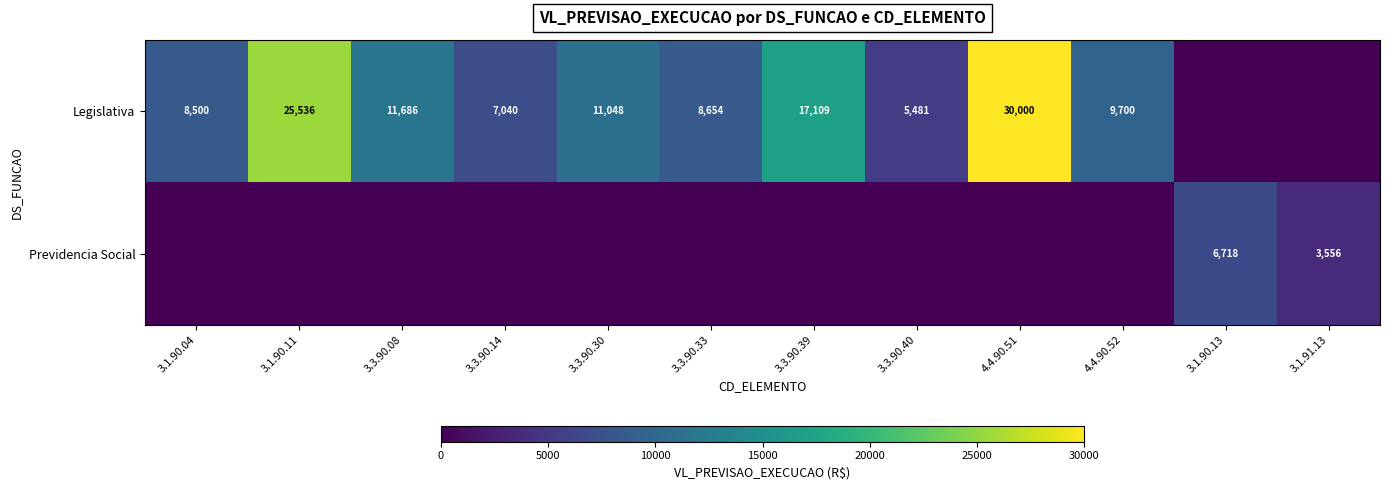

True or false: Legislativa has a value of 15745 at 4.4.90.51.

False